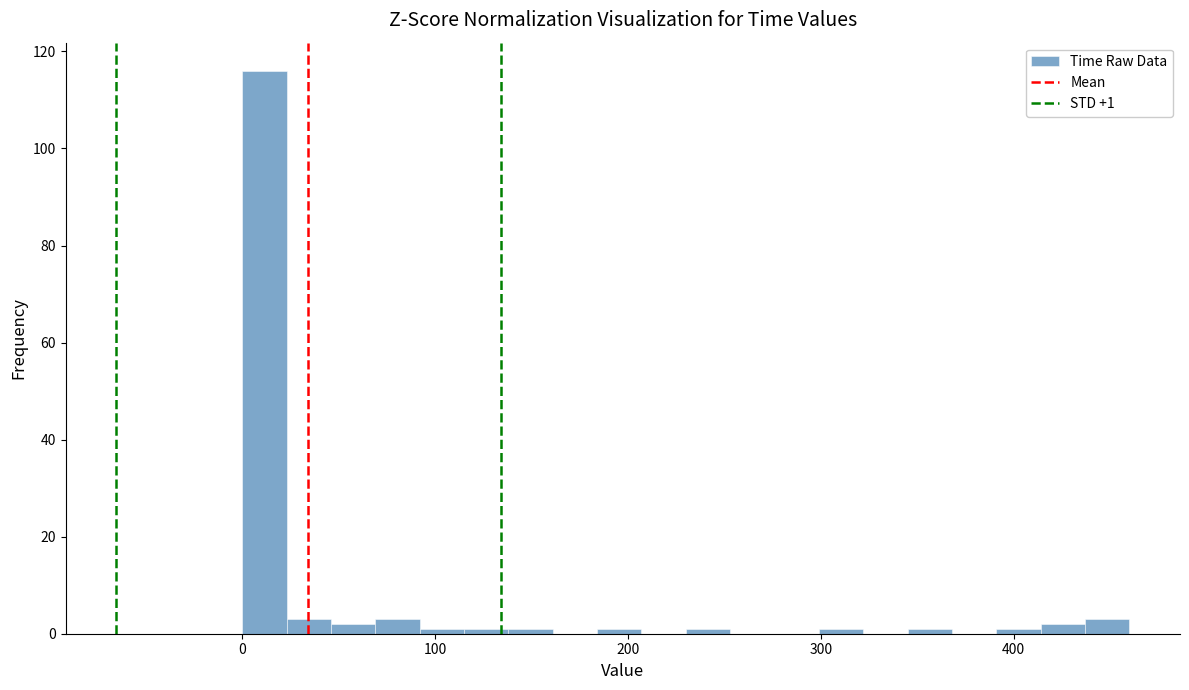

Around what value on the x-axis is the tallest bar? Give the approximate position of its centre, as read against the axis.

10